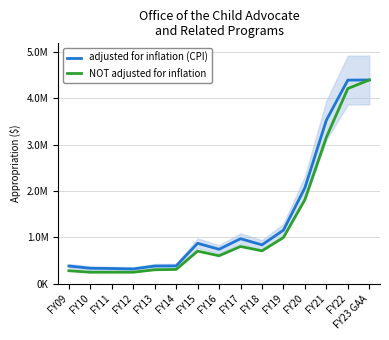

Which label corresponds to the largest value in the chart?

FY23 GAA